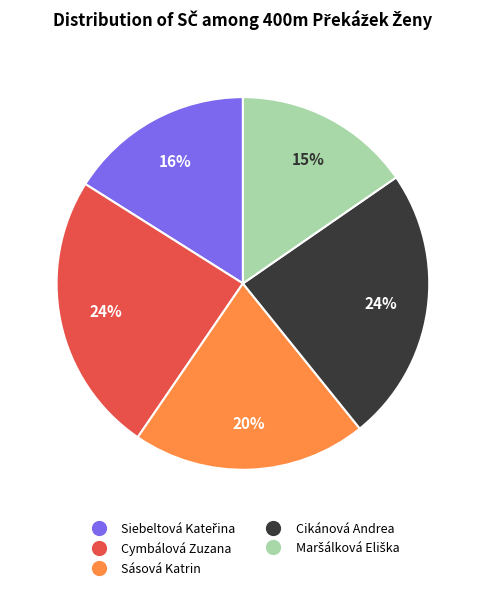

Does Cikánová Andrea represent more than half of the total?

No